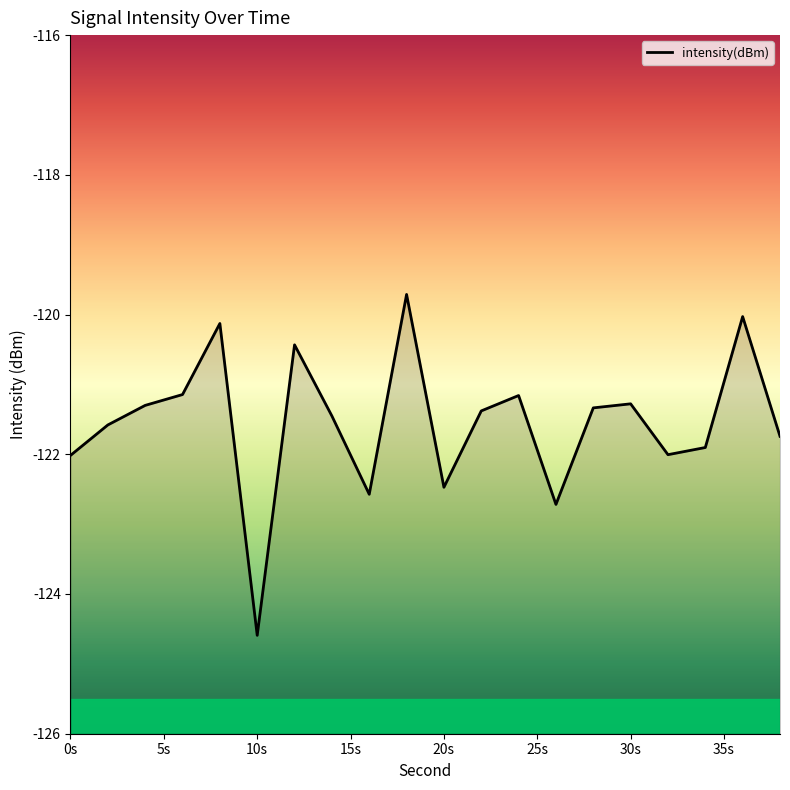

What is the difference between the second highest and second lowest values?

2.7